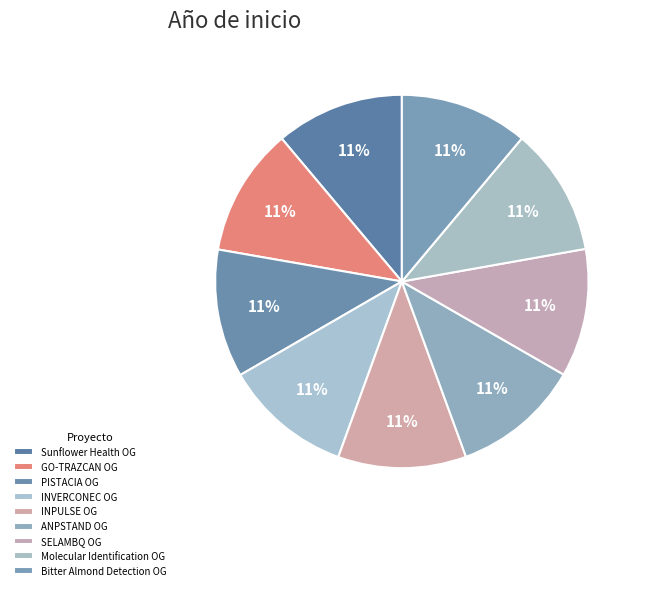

How many segments does this pie chart have?

9